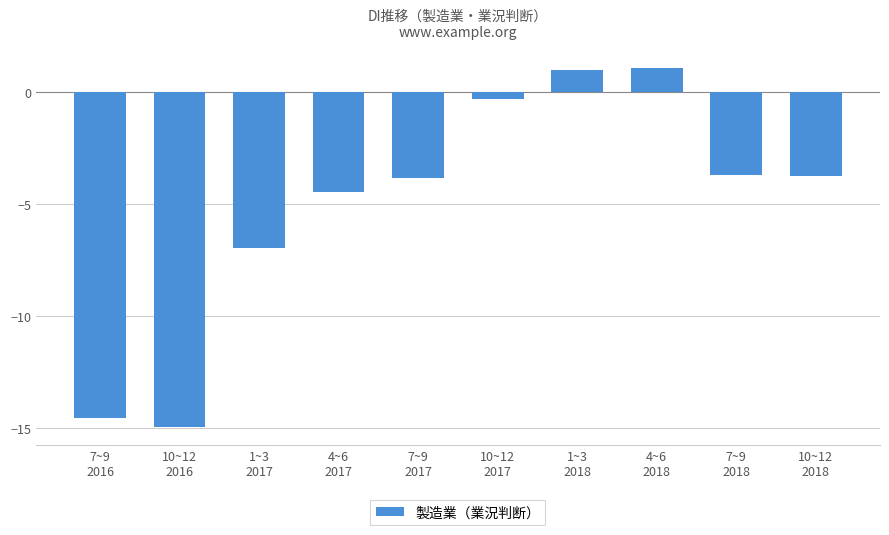

At which category does the chart reach its minimum across all series?

10~12
2016